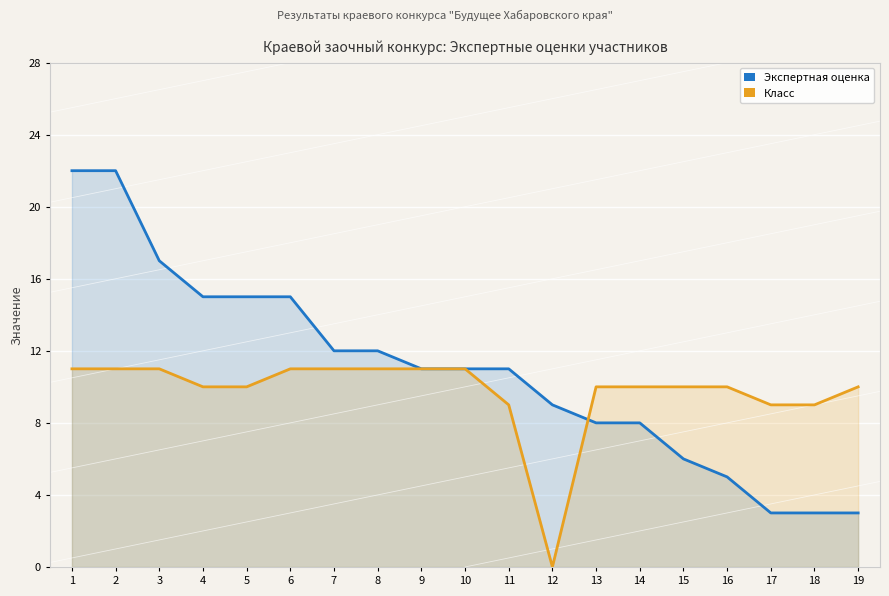

Does the chart display data point markers on the line(s)?

No